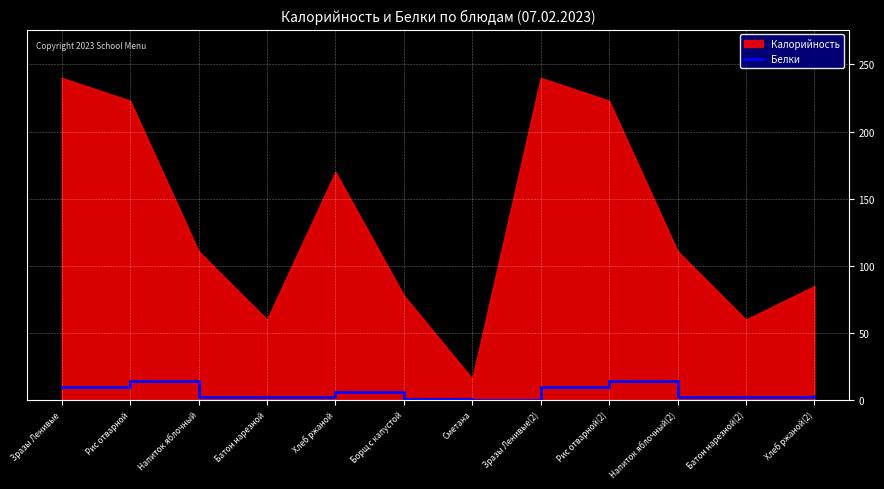

How many interior local peaks (higher than both neighbors) does the data have?

3